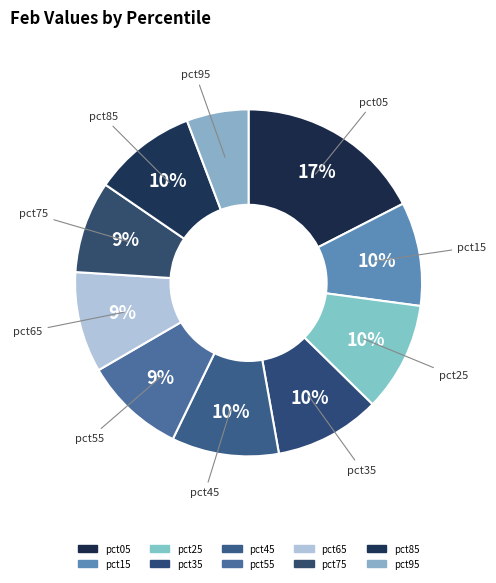

How many slices are in this pie chart?

10